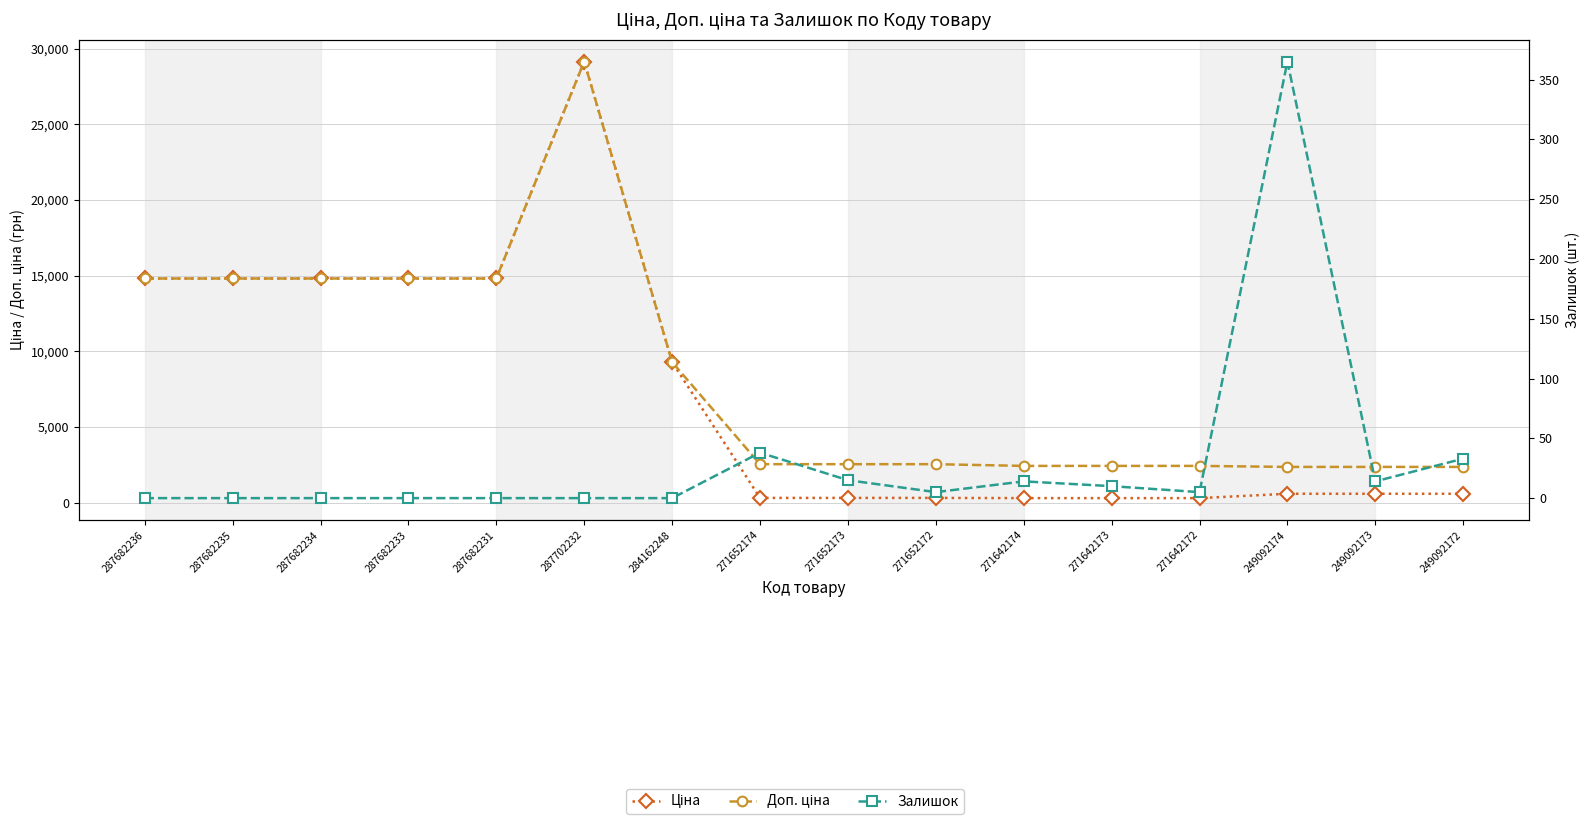

How many values in the Доп. ціна series exceed 2546?

10